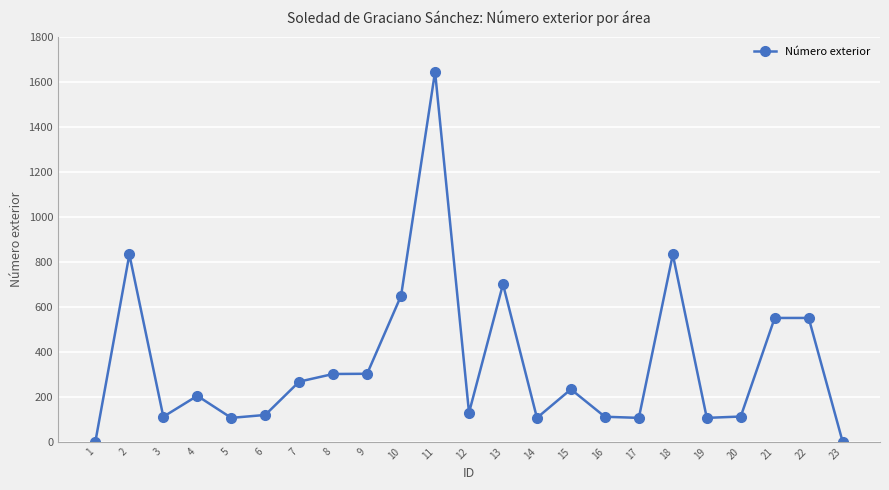

True or false: the data has more than 0 interior local peaks.

True